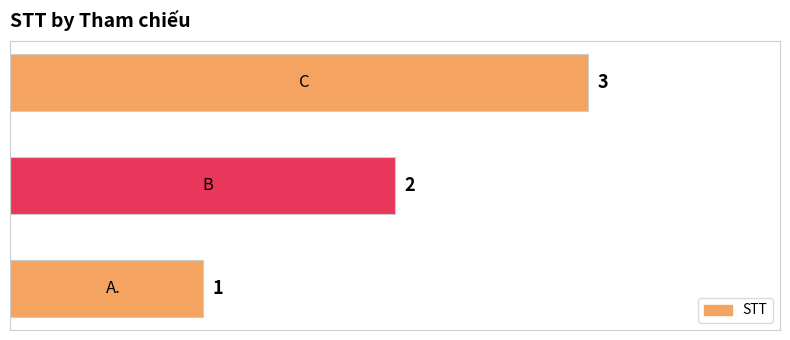

How many data points are less than 2?

1